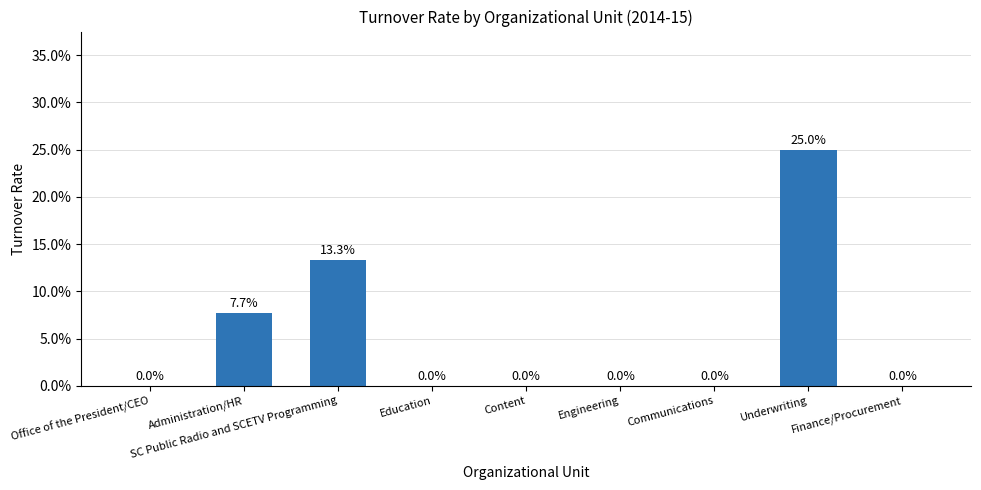

Reading left to right, transcribe all the data shown in this chart.

0.0	0.1	0.1	0.0	0.0	0.0	0.0	0.2	0.0